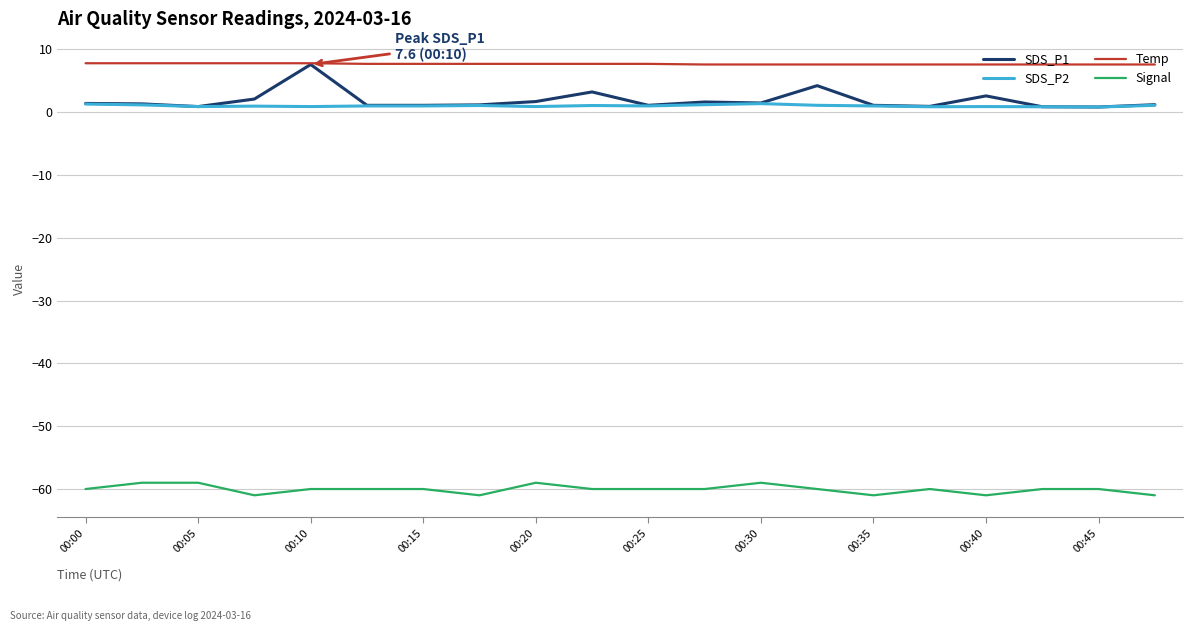

True or false: Temp and SDS_P2 intersect in this chart.

False